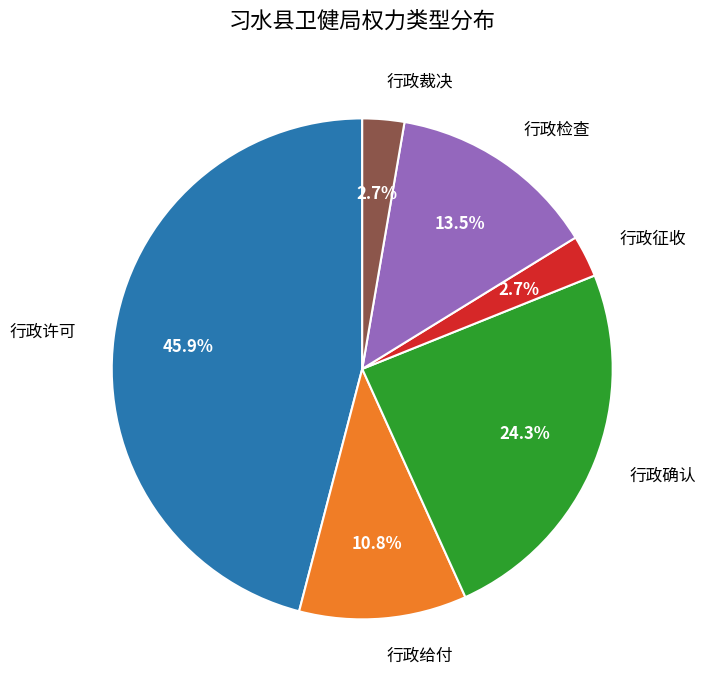

True or false: 行政检查 accounts for 28% of the total.

False